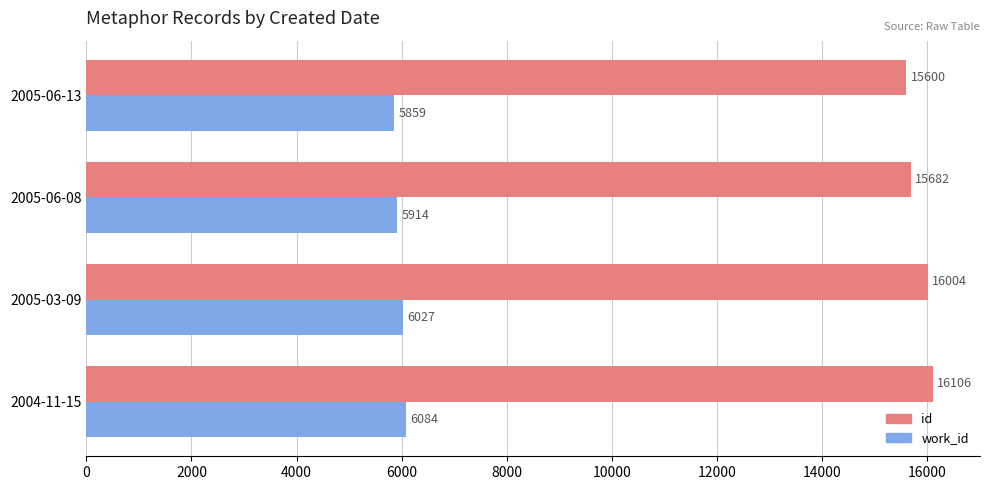

Is it true that work_id equals 7938 at 2005-06-13?

False